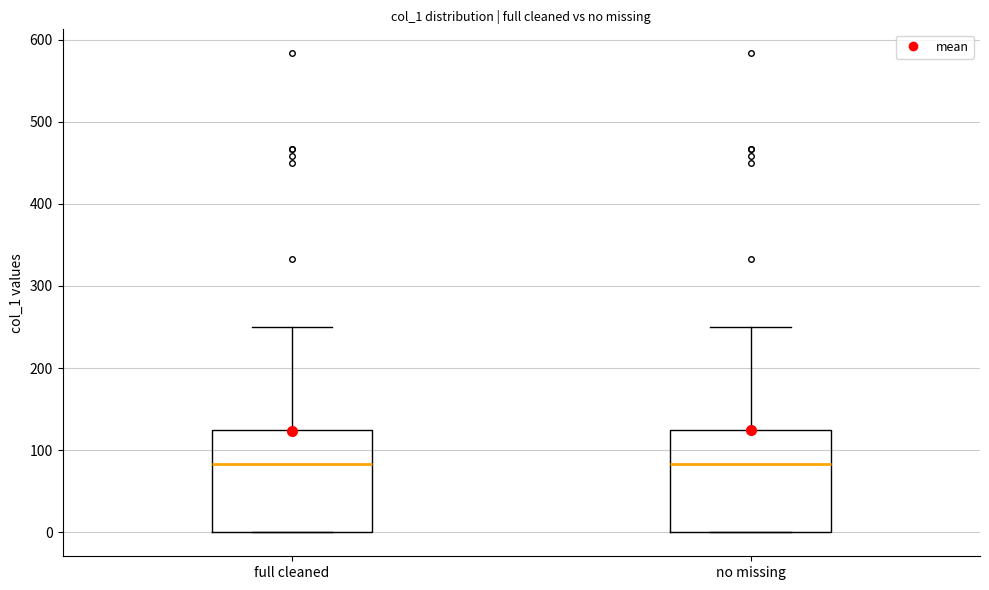

Reading left to right, read every box against the y-axis: the position of its median line, the range the box covers, and the ends of its whiskers. The values are not printed on the chart, so give them approximately, as read against the axis.

full cleaned: median 80, box 0 to 130, whiskers 0 to 250
no missing: median 80, box 0 to 130, whiskers 0 to 250